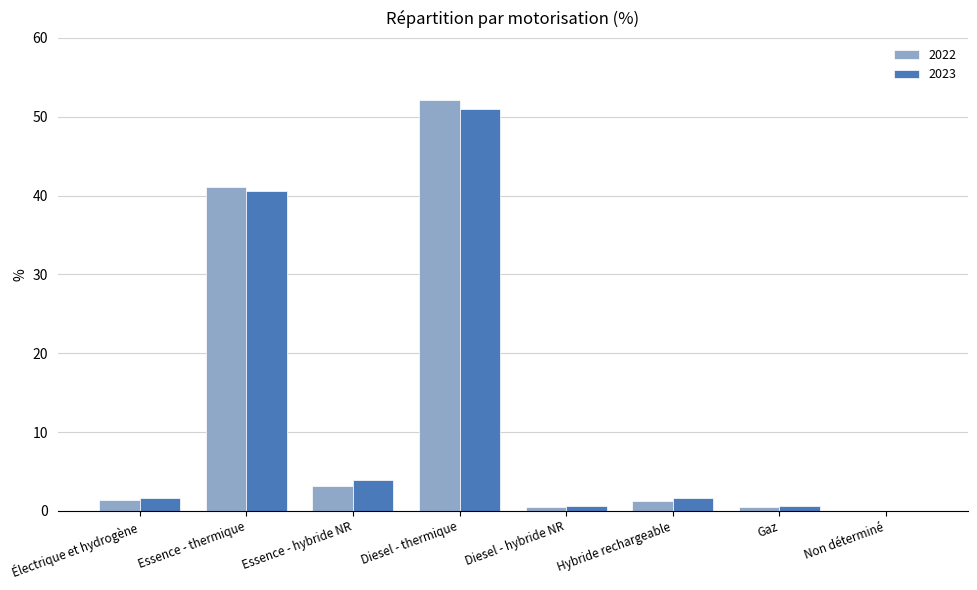

The value of 2022 at Essence - thermique is 17.6. True or false?

False